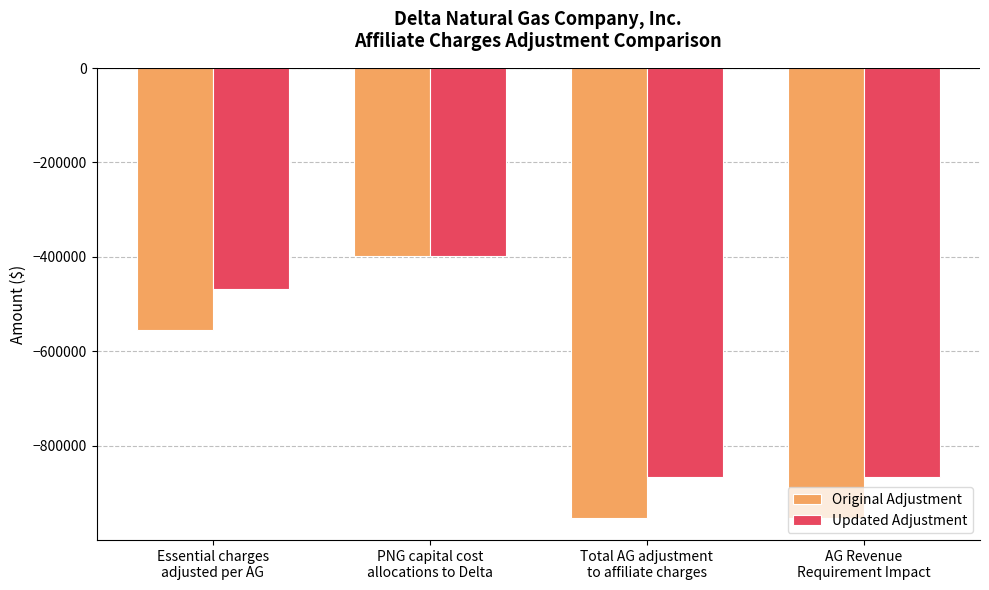

What is the sum of all Updated Adjustment values?

-2598388.5